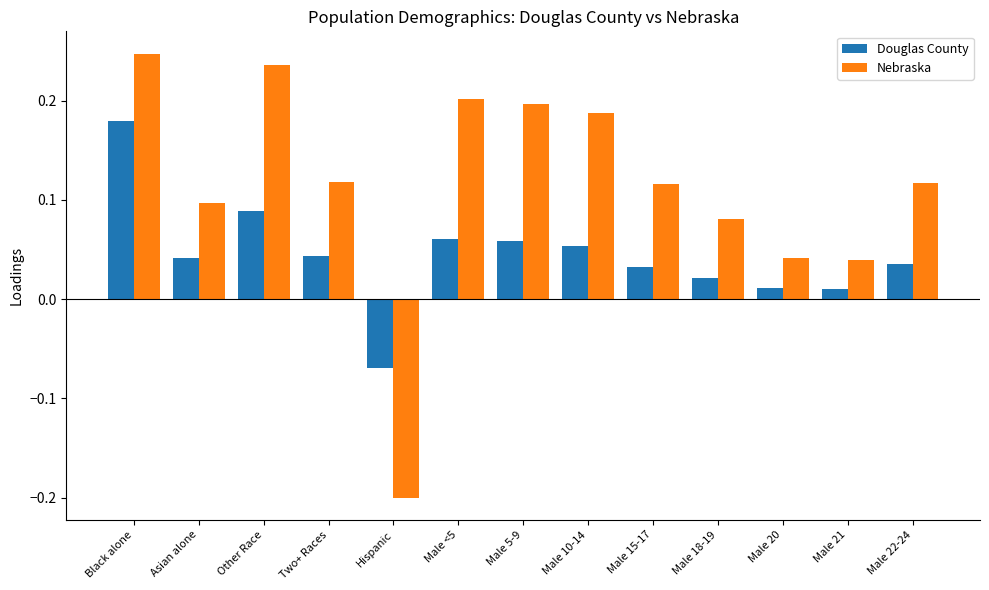

Which series changed the most between Black alone and Two+ Races?

Douglas County